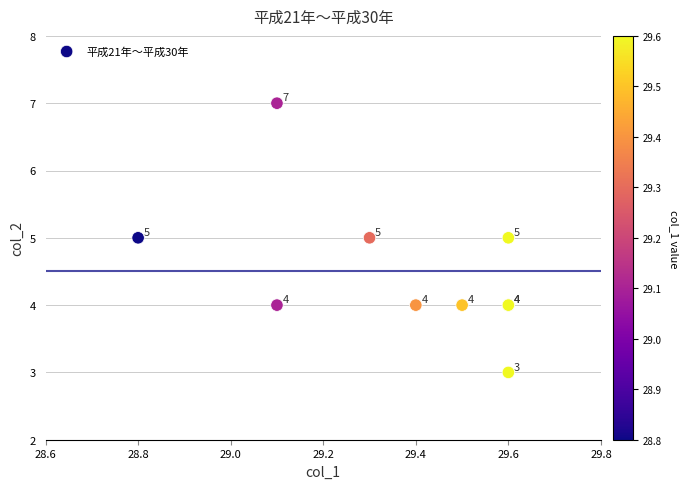

What Y value in the scatter plot is closest to 5?

5